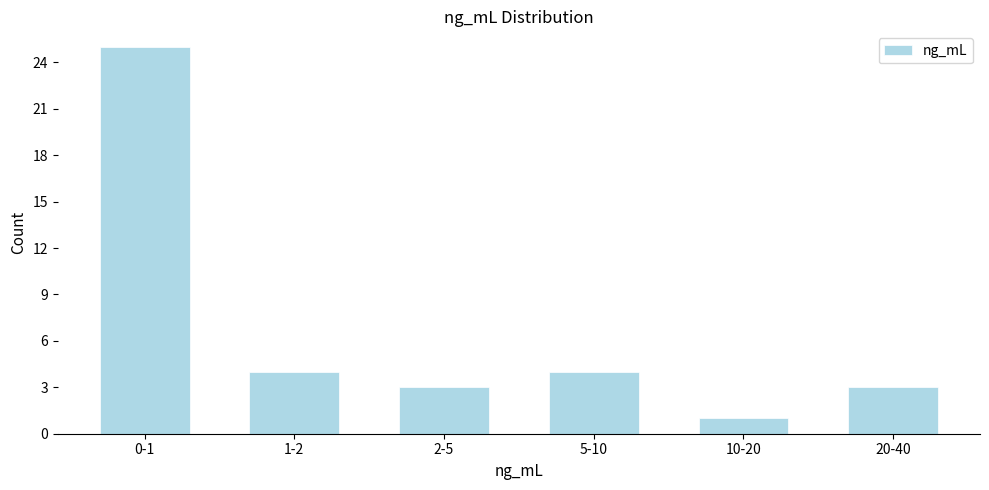

Reading right to left, transcribe all the data shown in this chart.

20-40=3	10-20=1	5-10=4	2-5=3	1-2=4	0-1=25